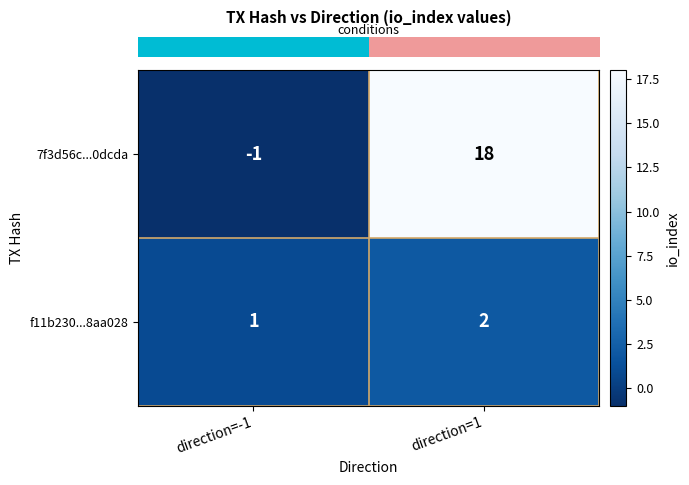

Between direction=-1 and direction=1, which series saw the biggest shift?

7f3d56c...0dcda